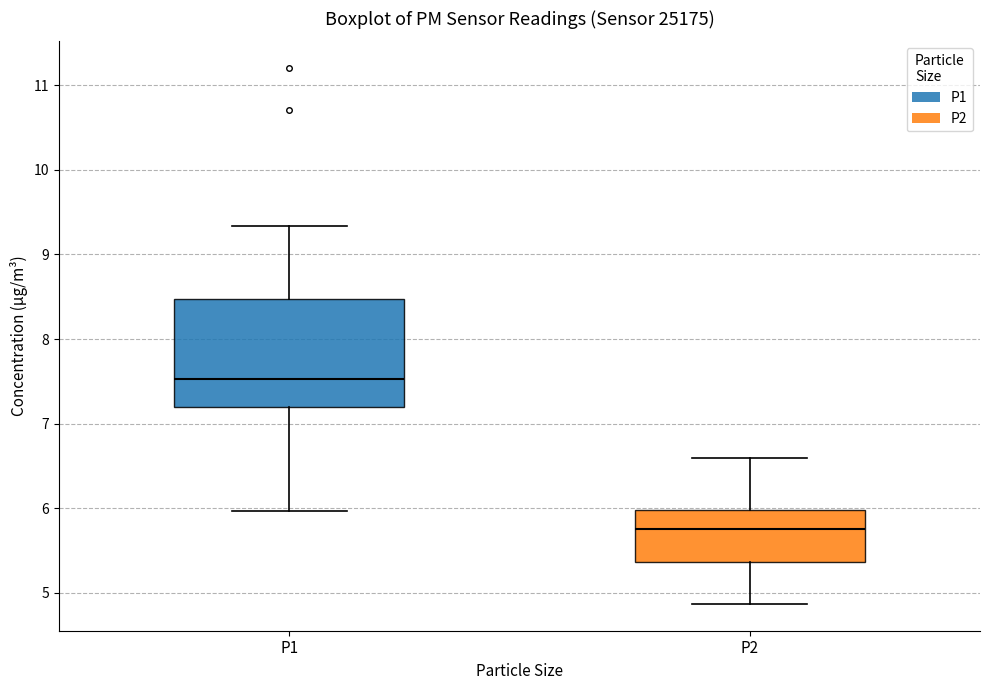

Reading left to right, transcribe this box plot: for each box, give where its median line is, the range the box spans, and where its two whiskers end, as read against the y-axis. The values are not printed on the chart, so give them approximately, as read against the axis.

P1: median 7.5, box 7.2 to 8.5, whiskers 6.0 to 9.3
P2: median 5.8, box 5.4 to 6.0, whiskers 4.9 to 6.6